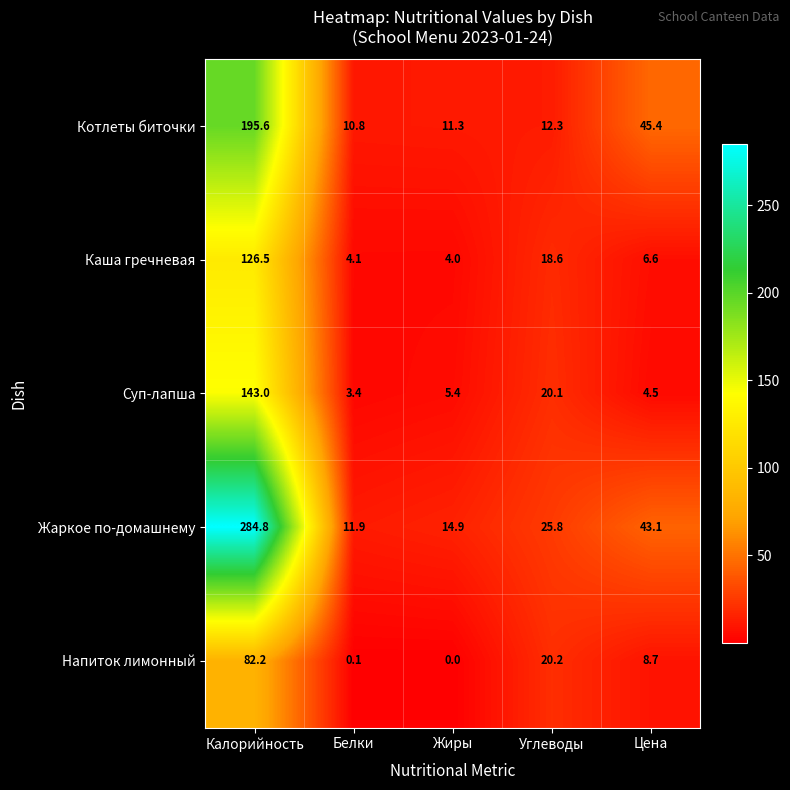

What is the total value across all series at Белки?

30.3